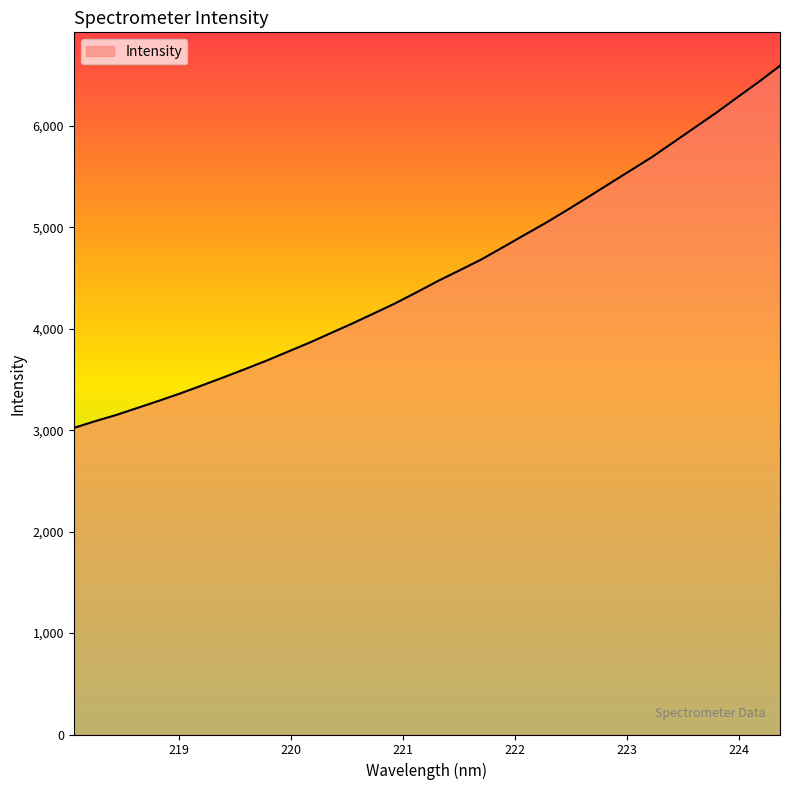

What is the minimum value shown in the chart?

3022.2